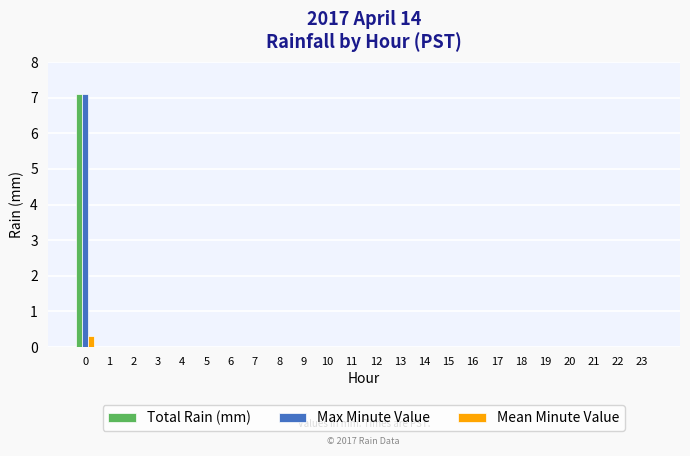

What is the sum of the Total Rain (mm) values at 16 and 0?

7.1